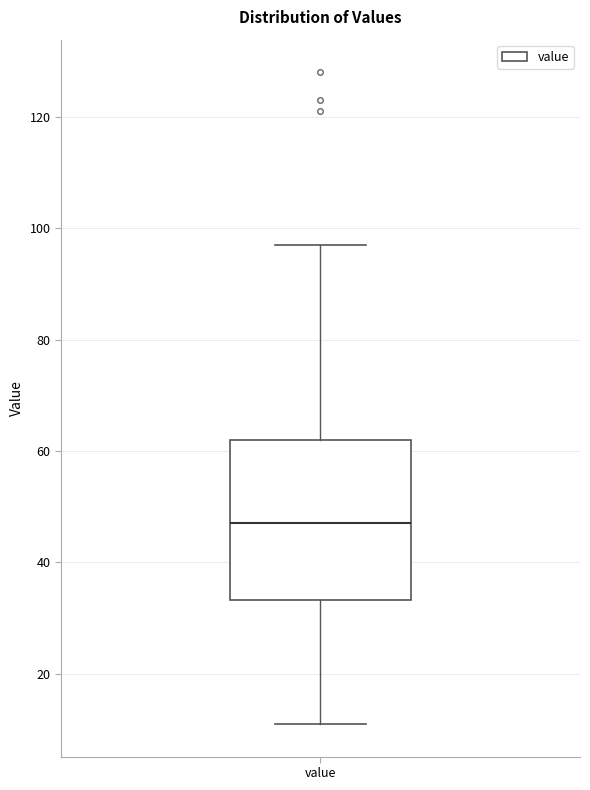

Read this box plot against the y-axis: the position of the median line, the range covered by the box, and the ends of both whiskers. The values are not printed on the chart, so give them approximately, as read against the axis.

median 48, box 34 to 62, whiskers 12 to 98